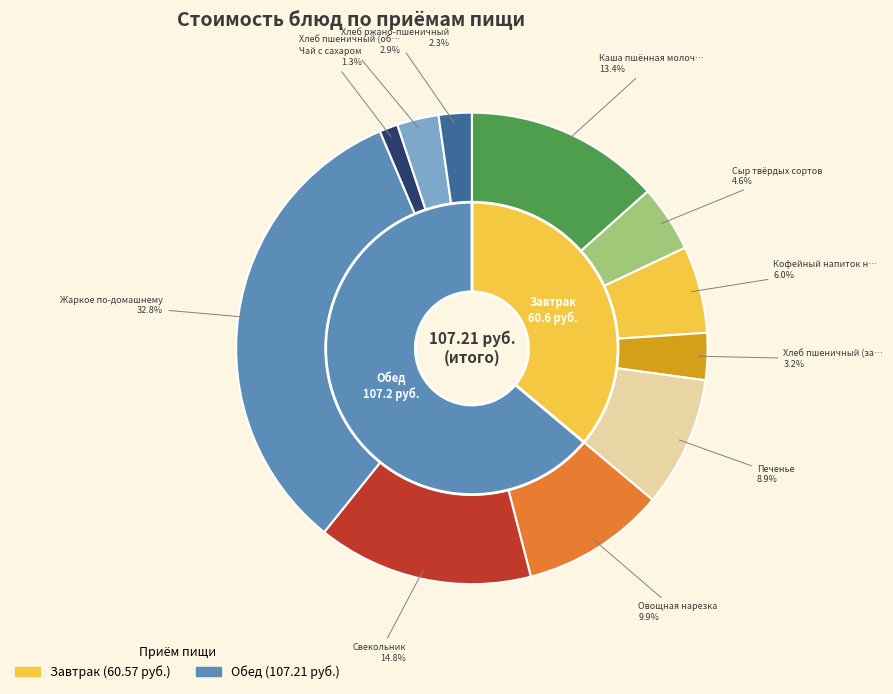

What is the change in value from Хлеб пшеничный (завтрак) to Хлеб пшеничный (обед)?

-0.6